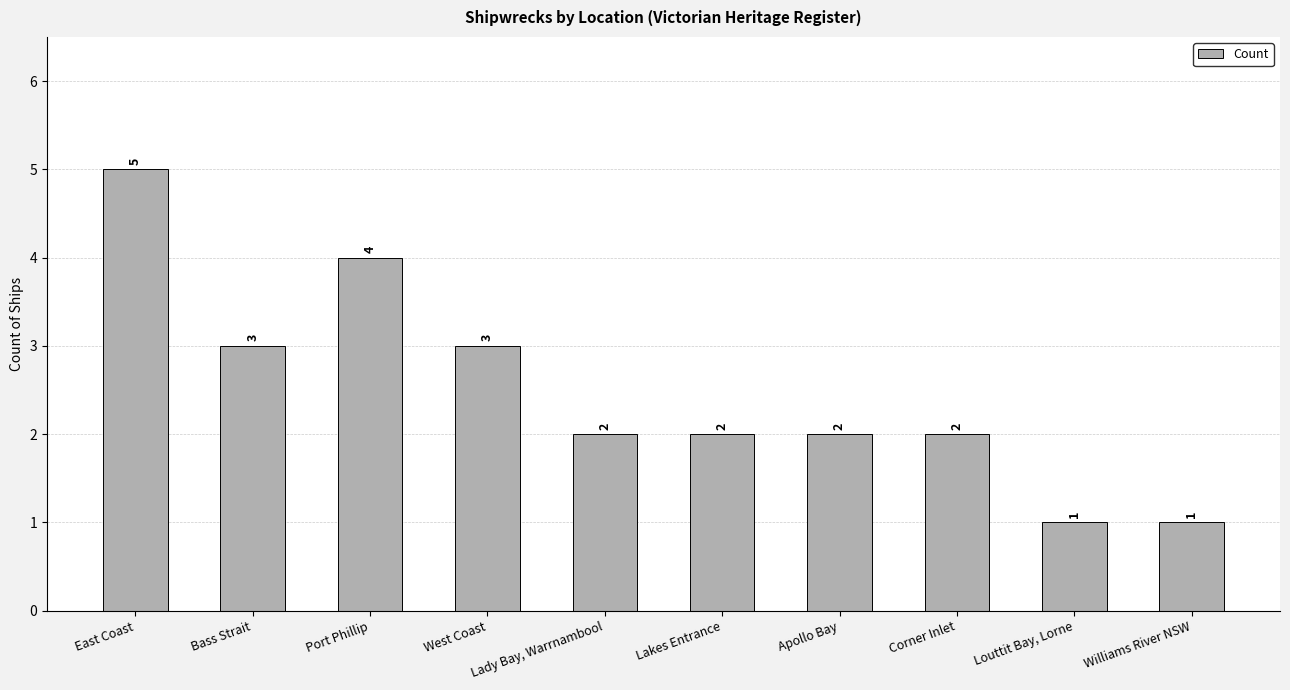

The value at Lakes Entrance is 1. True or false?

False